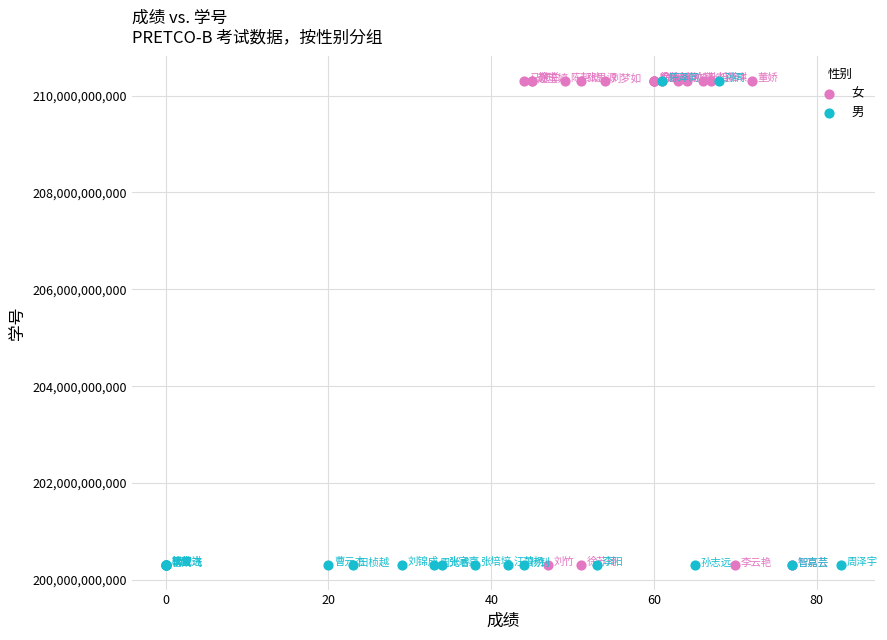

What are all the series names shown in the legend?

女, 男